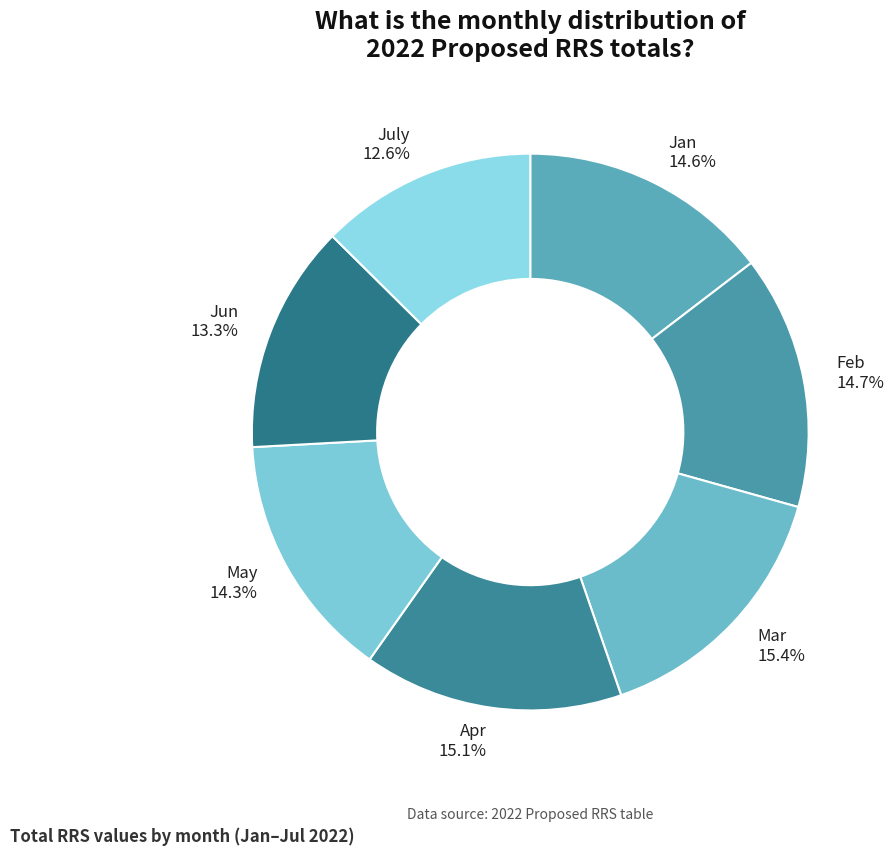

What percentage is NOT represented by Jun?

86.7%